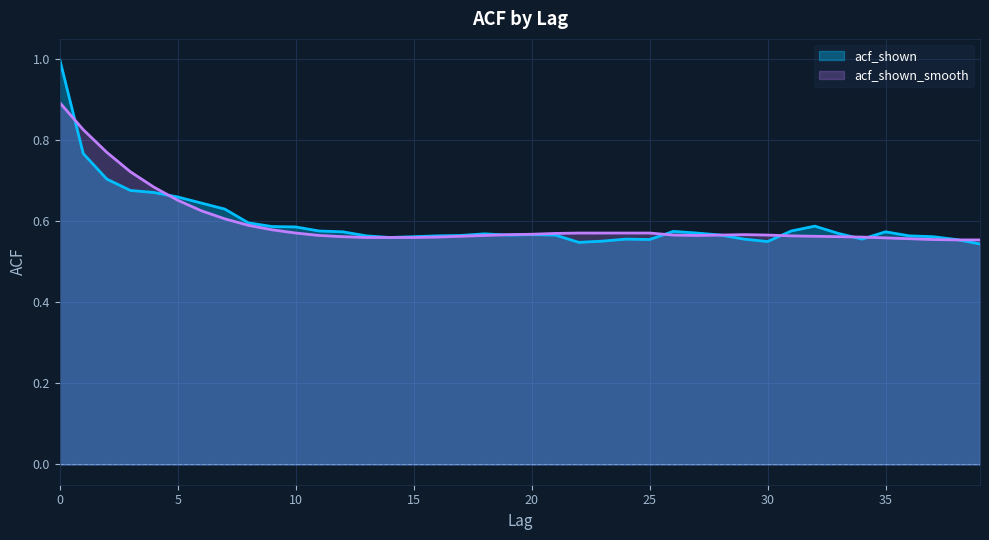

How many lines are shown in the chart?

2